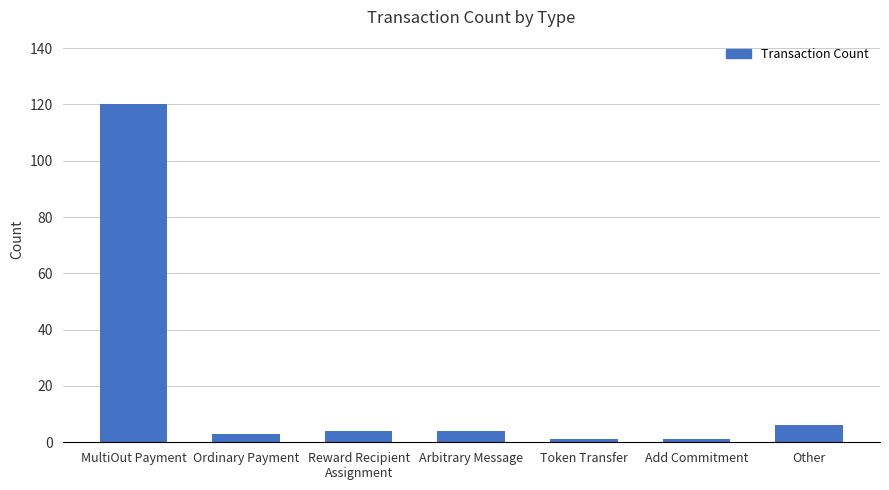

Is it true that the value at Other is 6?

True